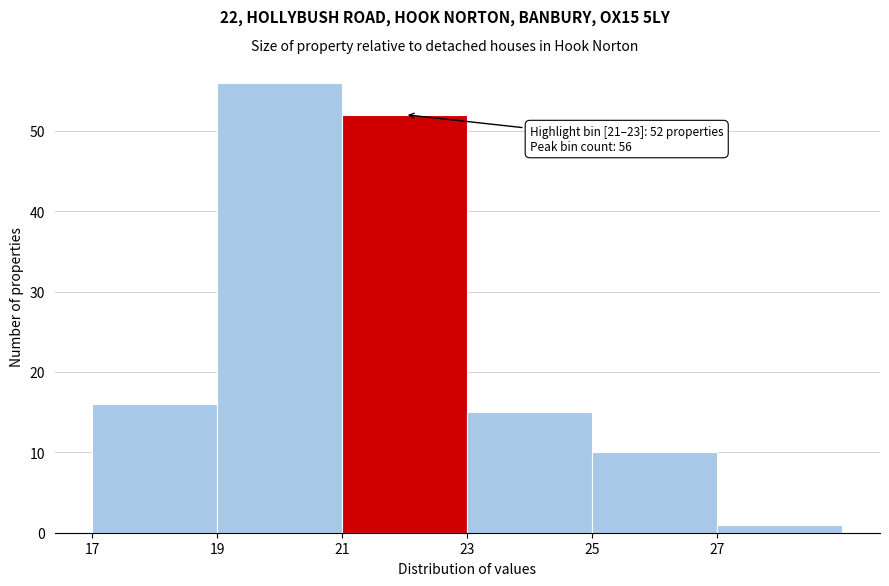

Which range on the x-axis has the tallest bar?

19 to 21